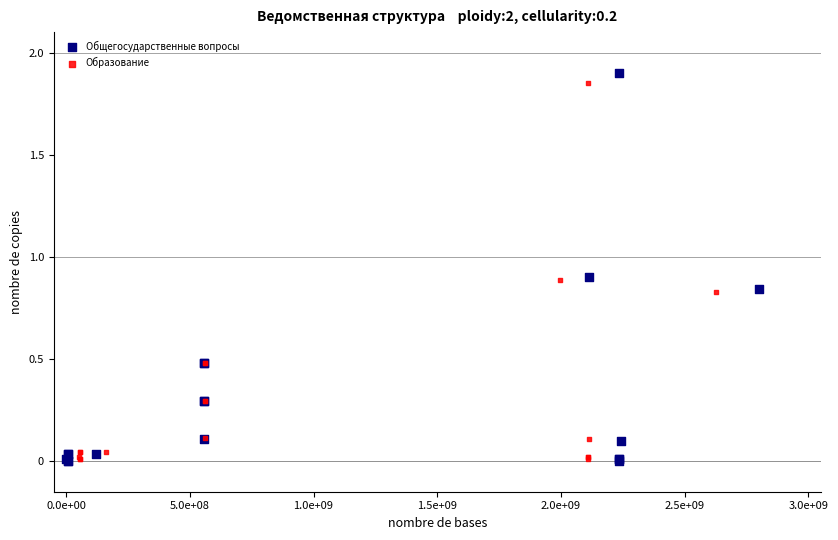

Which series reaches the maximum Y coordinate?

Общегосударственные вопросы